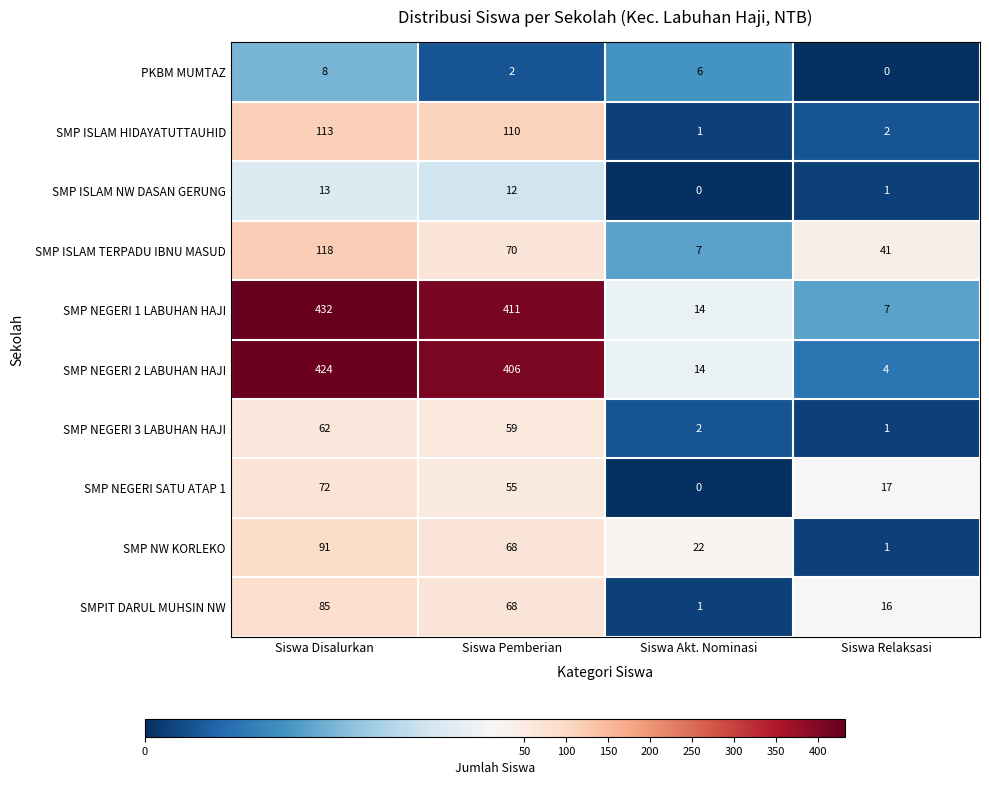

The value of SMP ISLAM TERPADU IBNU MASUD at Siswa Disalurkan is 204. True or false?

False